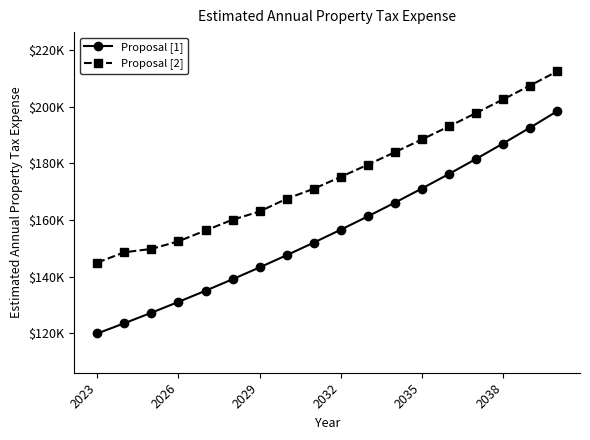

Rank the series by their maximum value, from highest to lowest.

Proposal [2], Proposal [1]